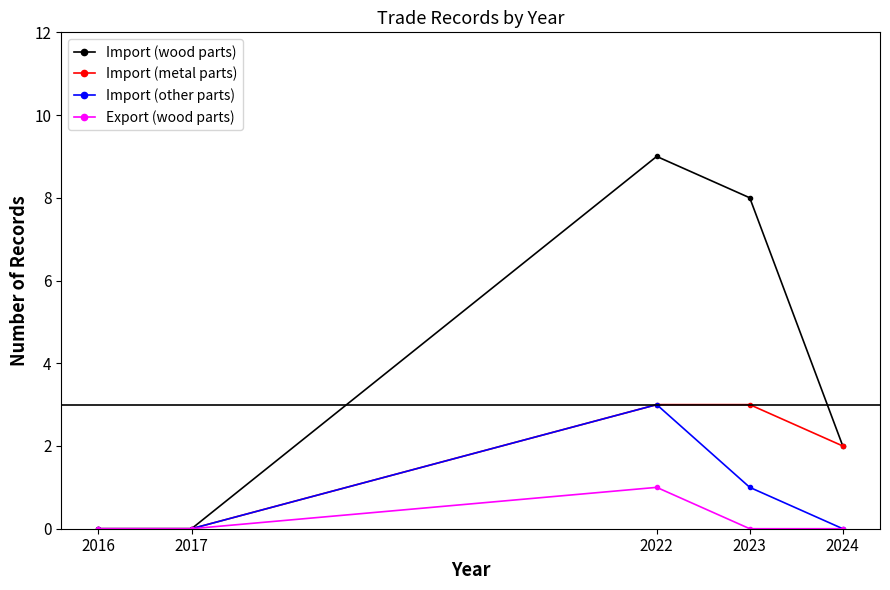

True or false: Import (wood parts) has a value of 4 at 2023.

False